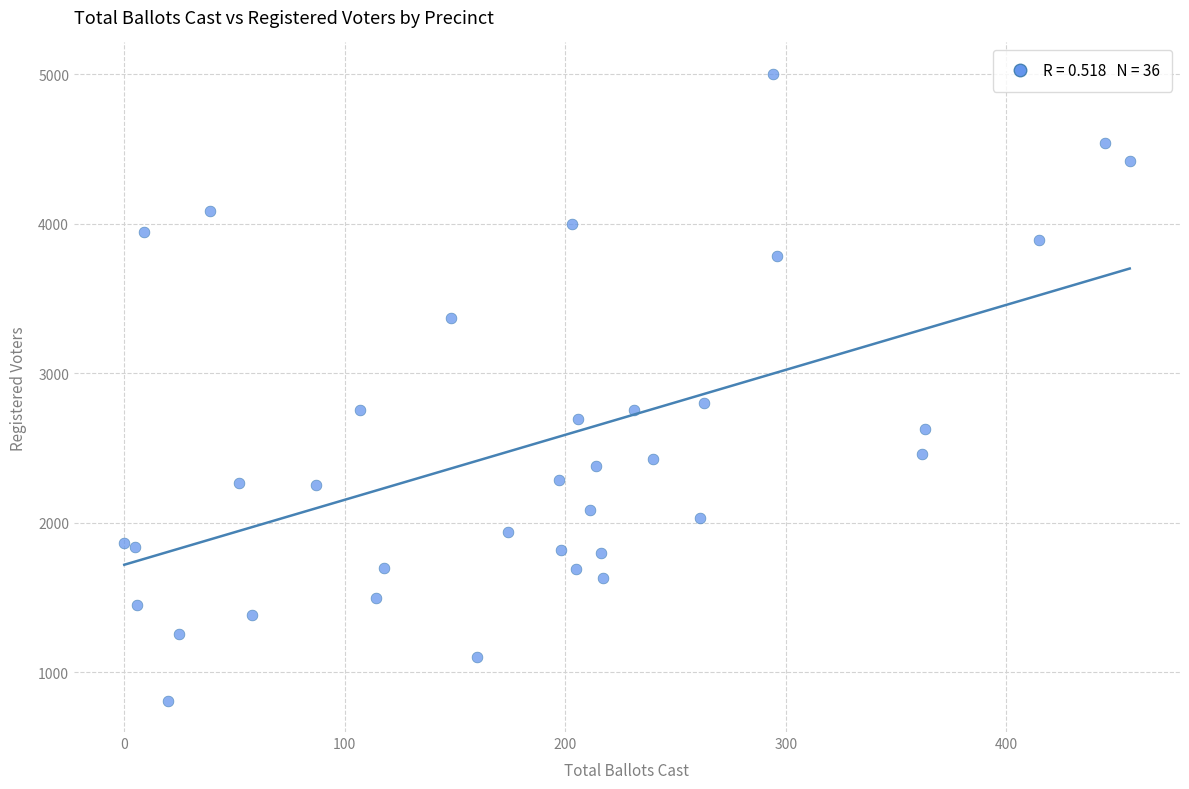

What Y value in the scatter plot is closest to 2906?

2802